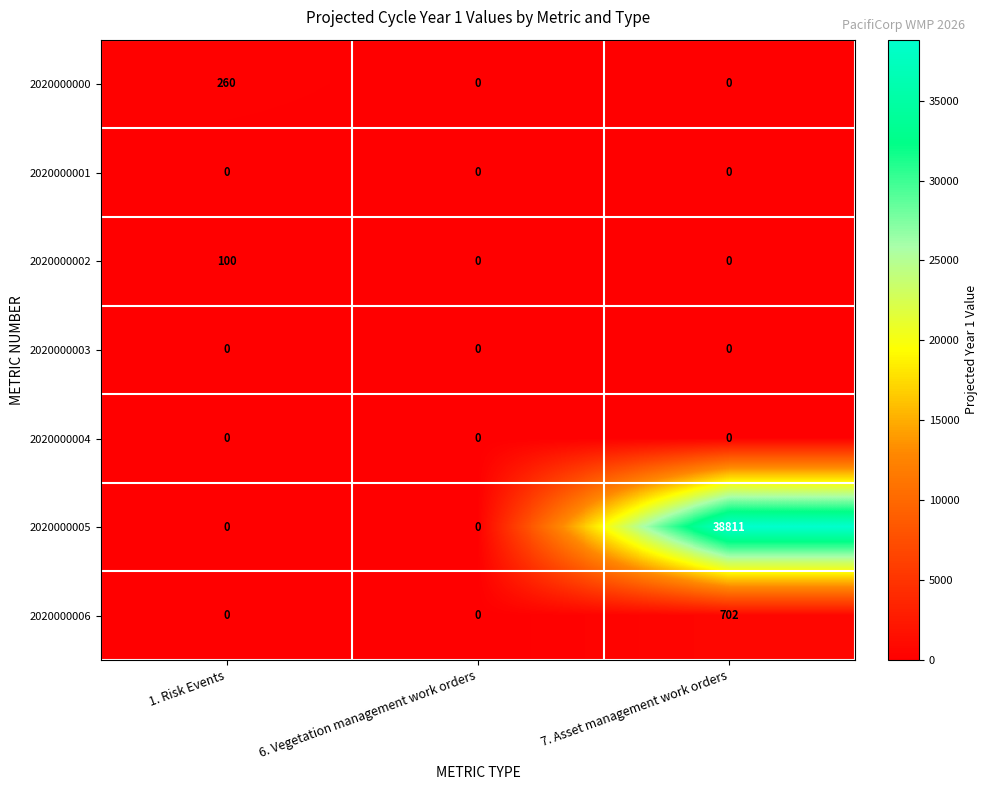

What is the maximum value shown in the chart?

38811